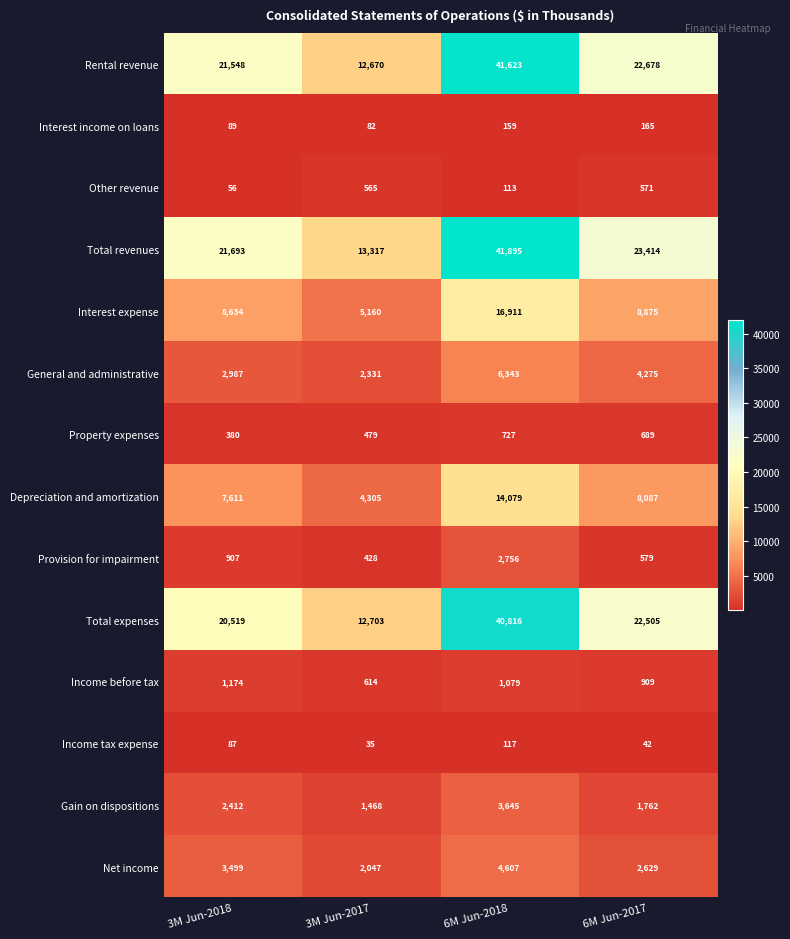

Which label corresponds to the smallest value in the chart?

3M Jun-2017